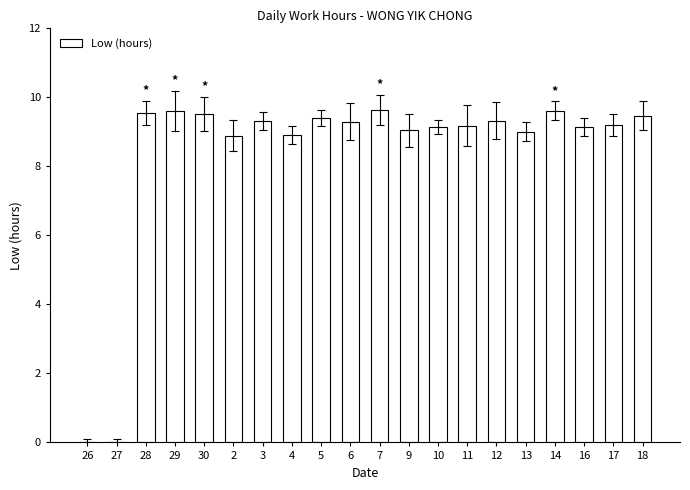

What is the maximum value shown in the chart?

9.6